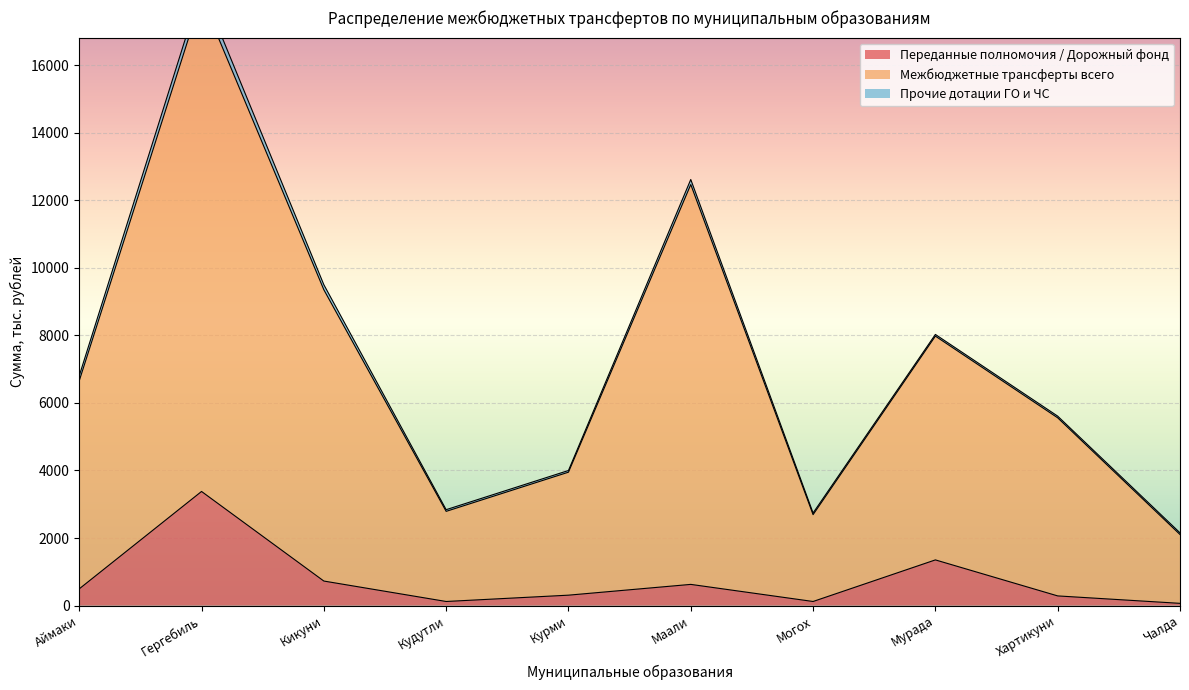

True or false: Переданные полномочия / Дорожный фонд has a value of 927 at Гергебиль.

False